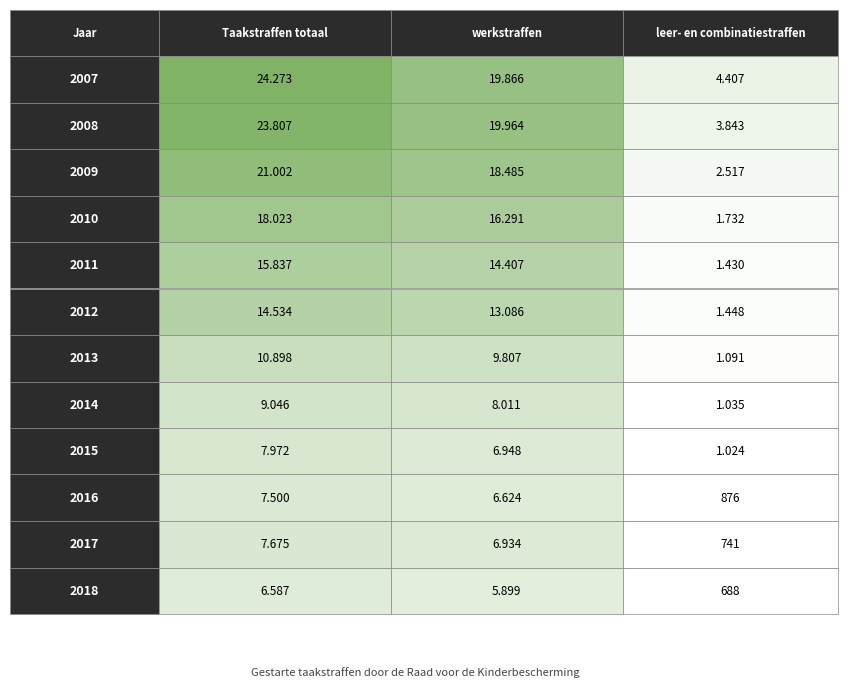

Count the number of categories in the chart.

3